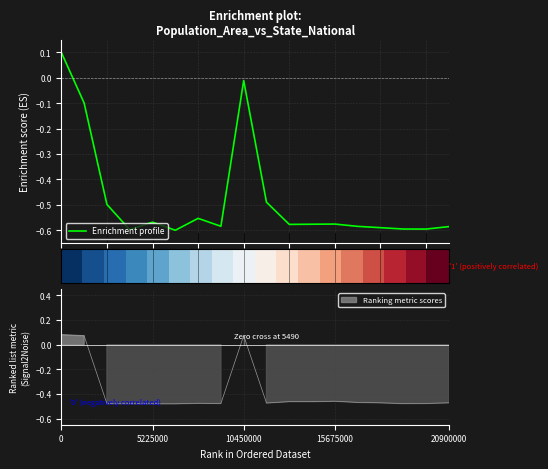

The value of row_0 at 10450000 is 0.0. True or false?

False